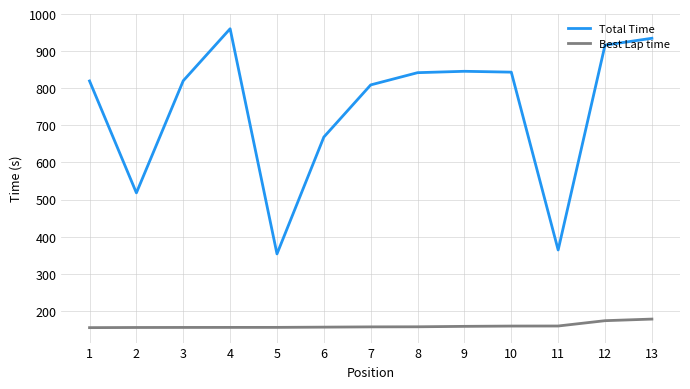

Where is the first local maximum for Total Time?

4